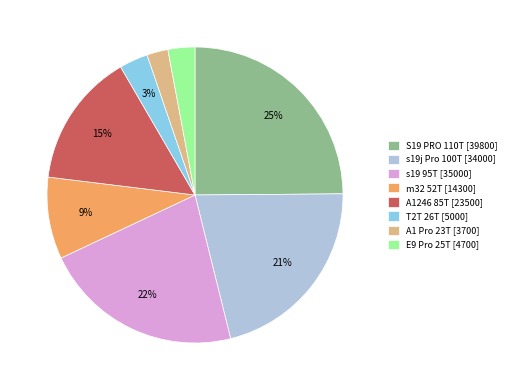

True or false: A1 Pro 23T accounts for 2% of the total.

True